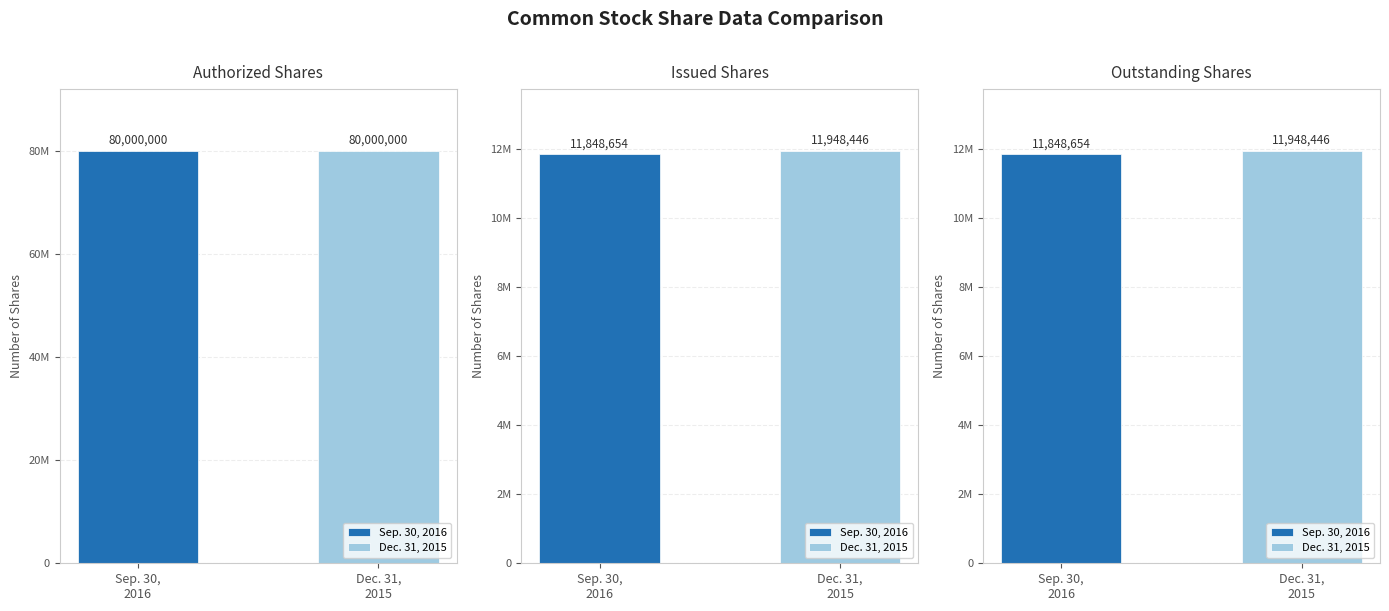

The value of Sep. 30, 2016 at Common stock, outstanding shares is 11848654. True or false?

True